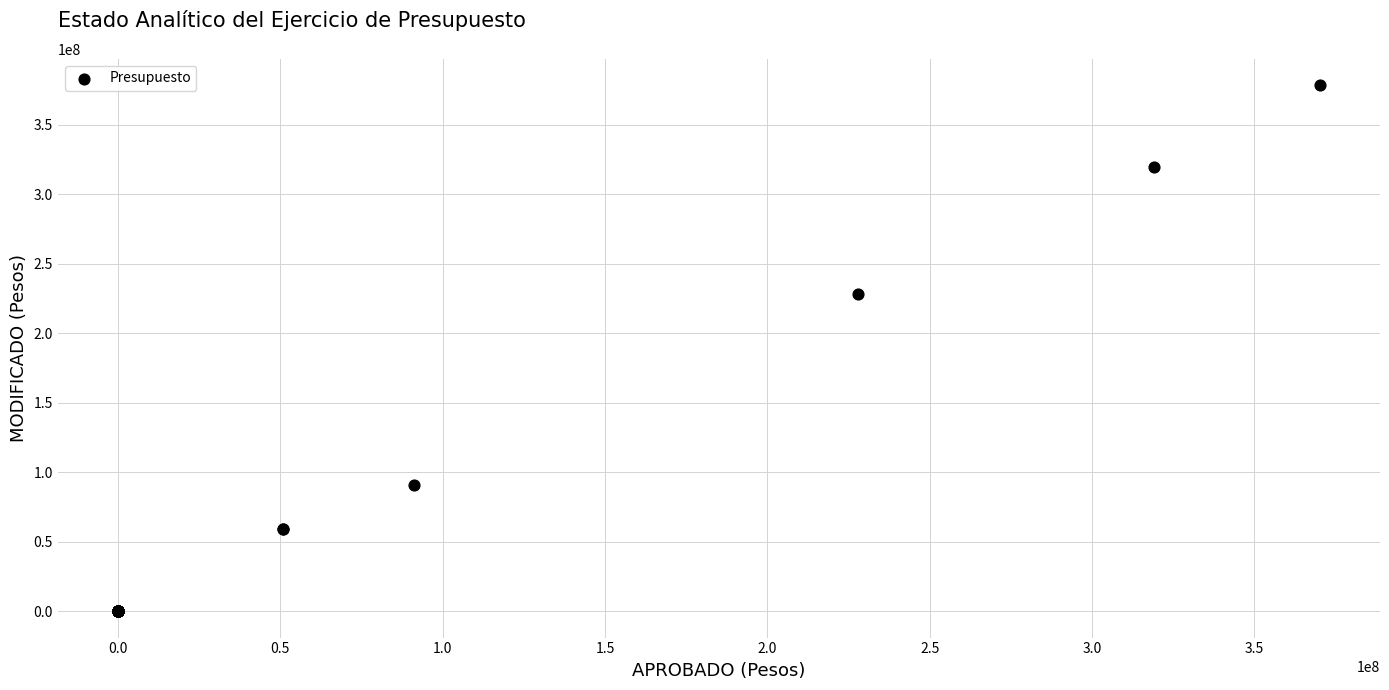

What Y value in the scatter plot is closest to 189209647?

228048872